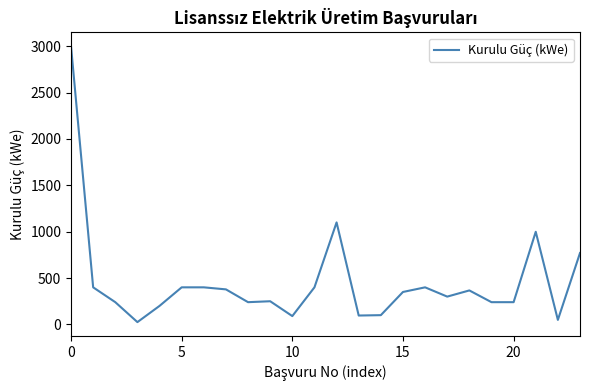

What is the difference between the maximum and minimum values?

2975.0